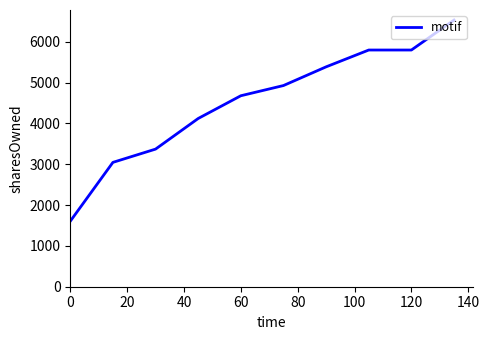

What is the average value?

4526